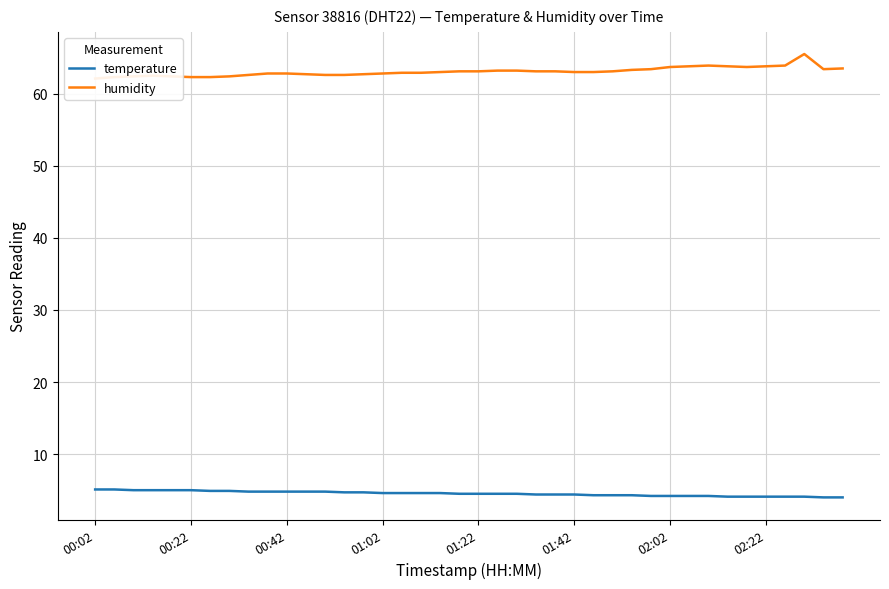

True or false: temperature has more than 1 interior local peaks.

False